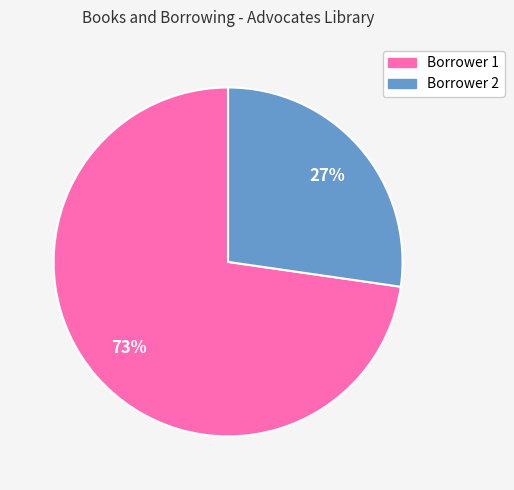

To the nearest percent, what is the average slice percentage?

50%